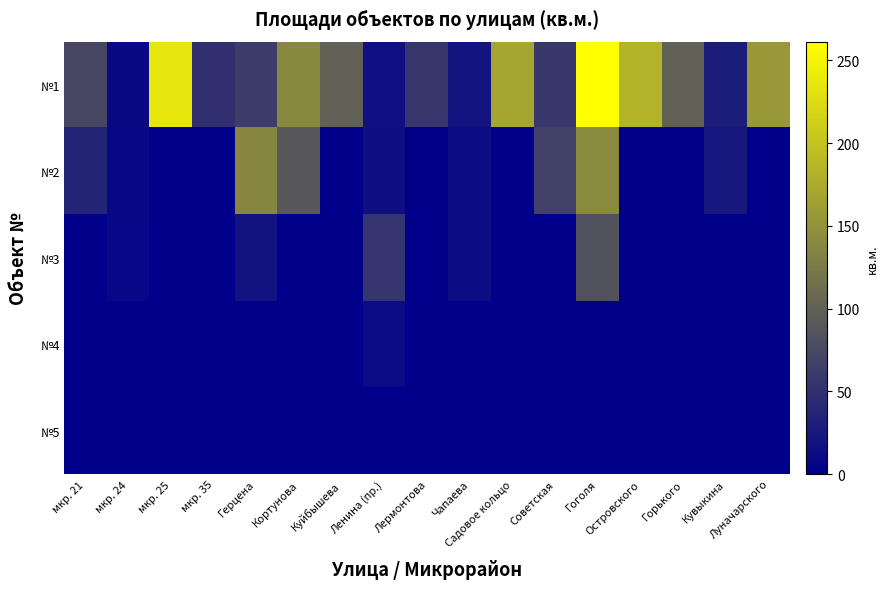

What is the spread (max minus min) of values at Герцена?

137.6